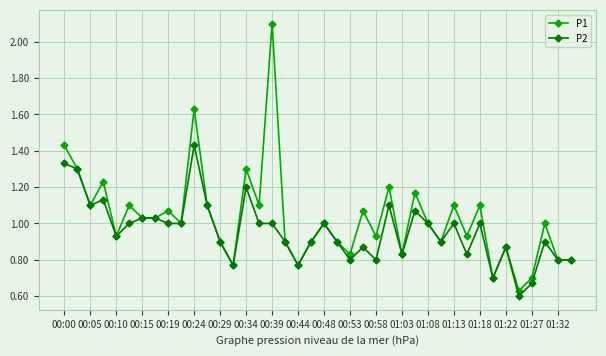

At how many categories does at least one series exceed 0?

40